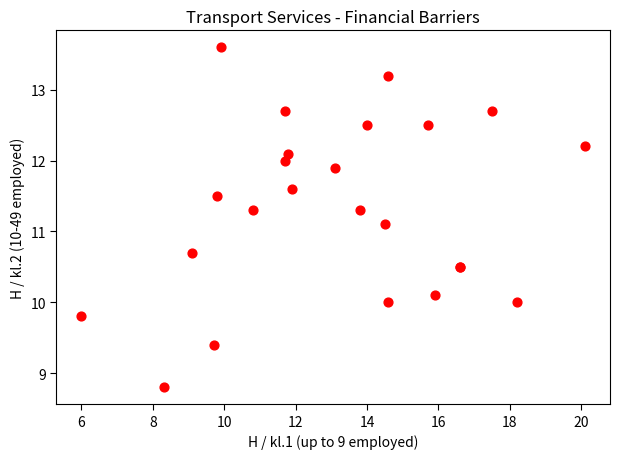

What Y value in the scatter plot is closest to 11?

11.1